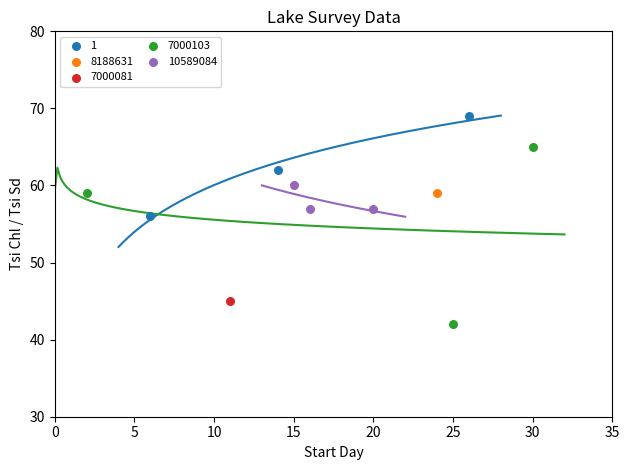

What are all the series names shown in the legend?

1, 8188631, 7000081, 7000103, 10589084